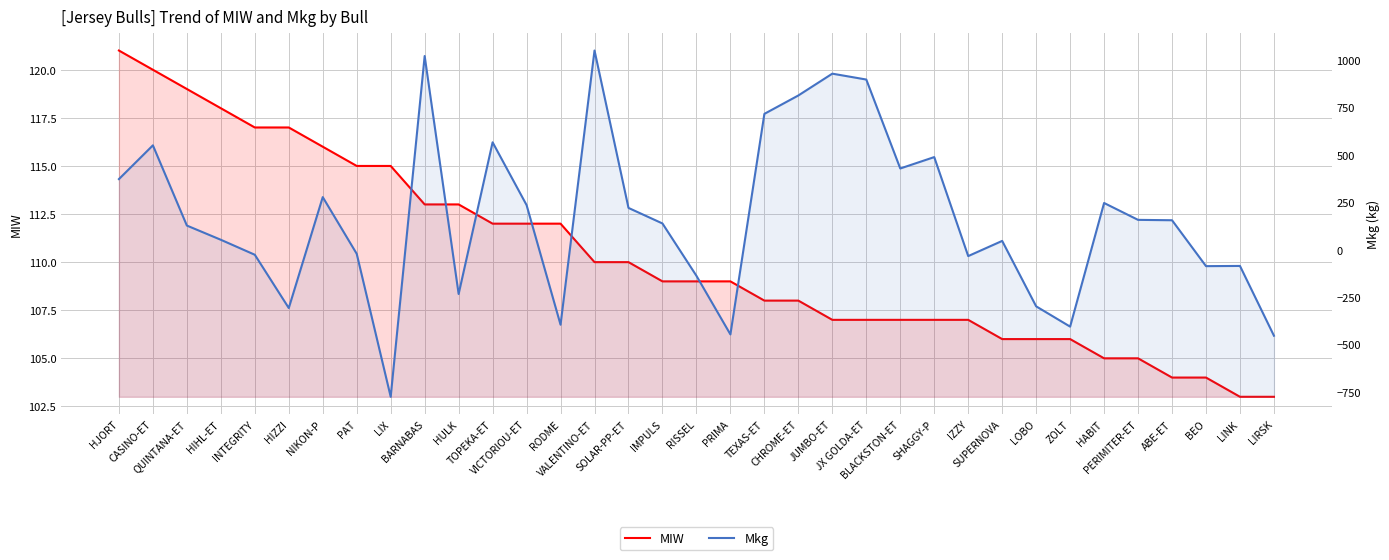

What is the label of the 24th point from the right?

TOPEKA-ET